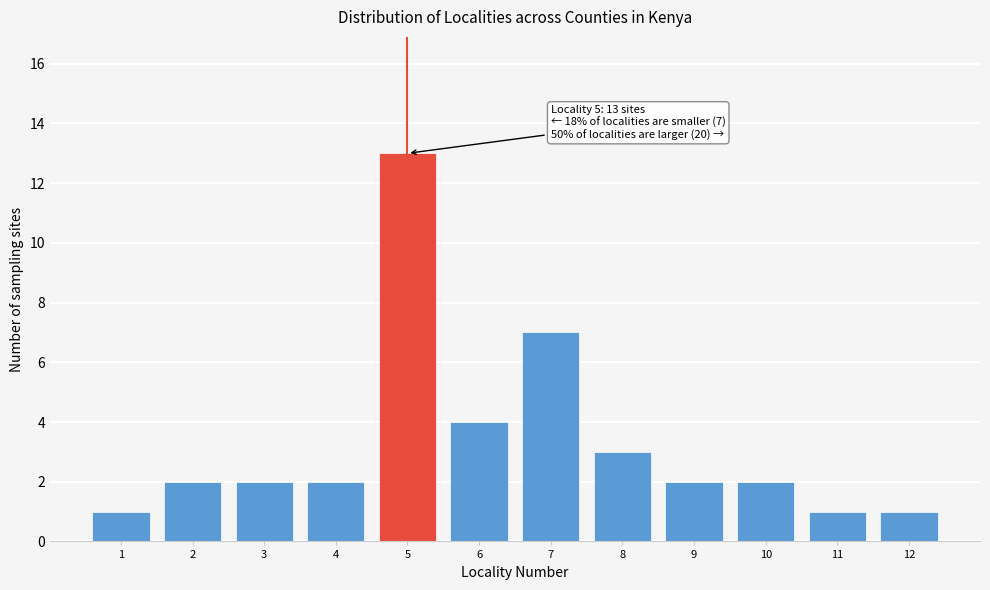

Reading left to right, what are all the values shown in this chart?

1	2	2	2	13	4	7	3	2	2	1	1